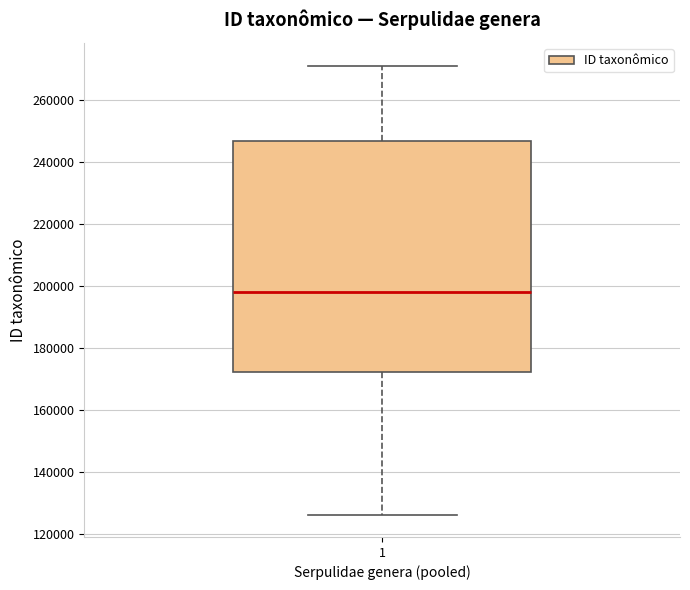

Where does the lower whisker of the box at x = 1 end on the y-axis? The values are not printed on the chart, so give them approximately, as read against the axis.

126000